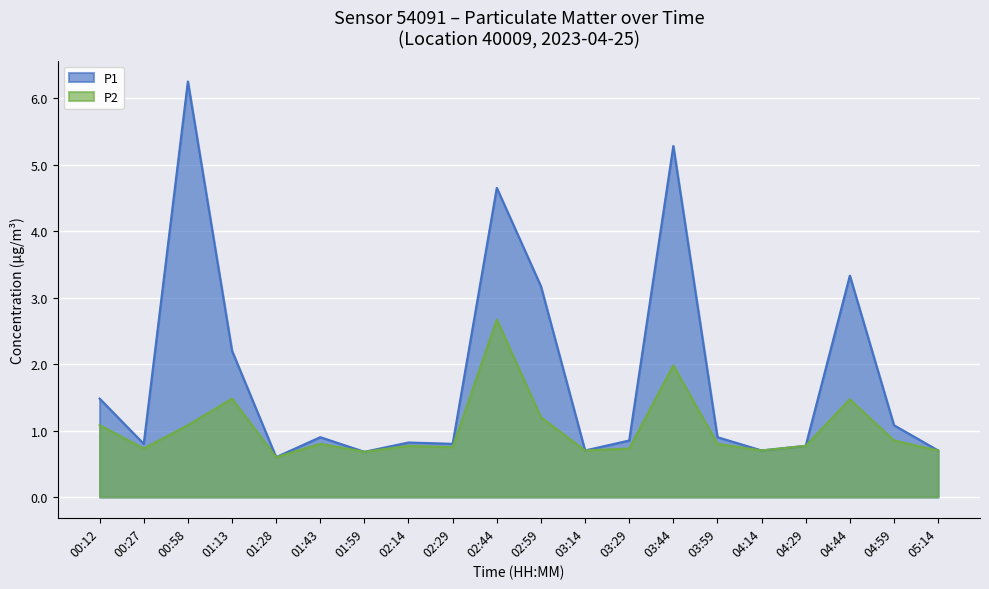

What is the difference between the second highest and minimum values in the P1 series?

4.7